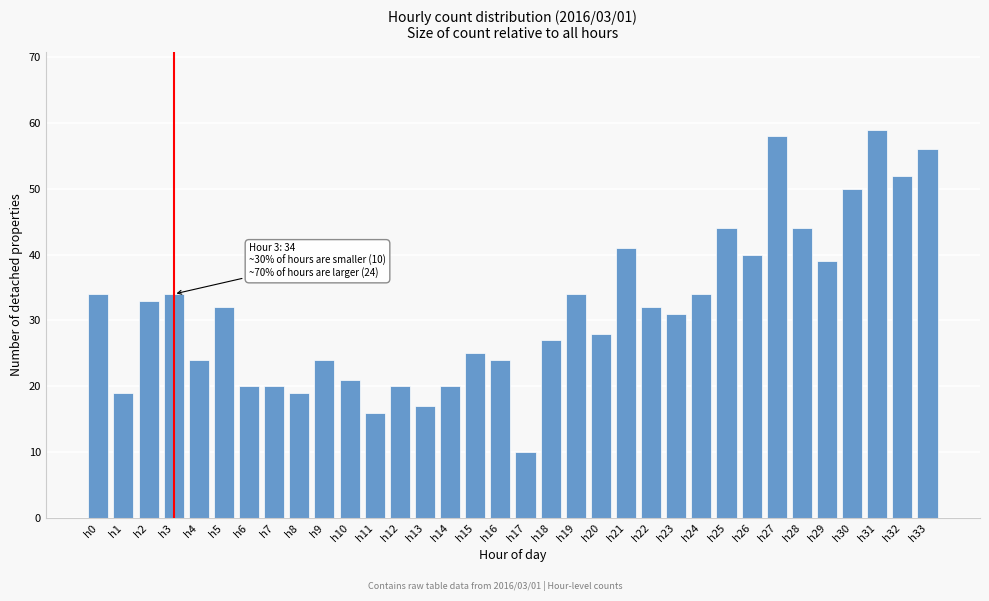

What is the value of the 3rd bar from the left?

33